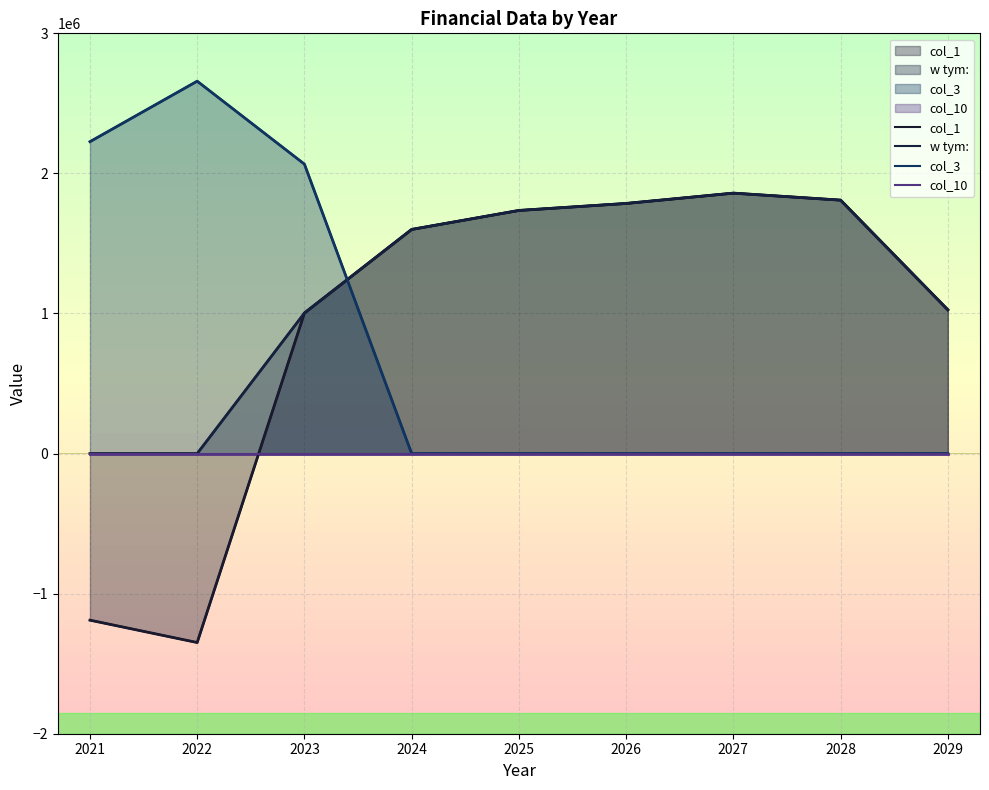

What is the difference between the maximum and second lowest values in the col_1 series?

3048472.5